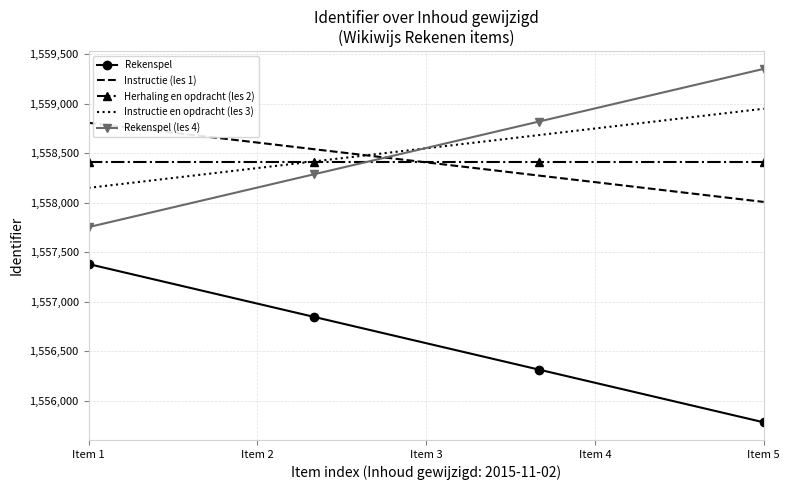

What is the maximum value for Rekenspel (les 4)?

1559354.0